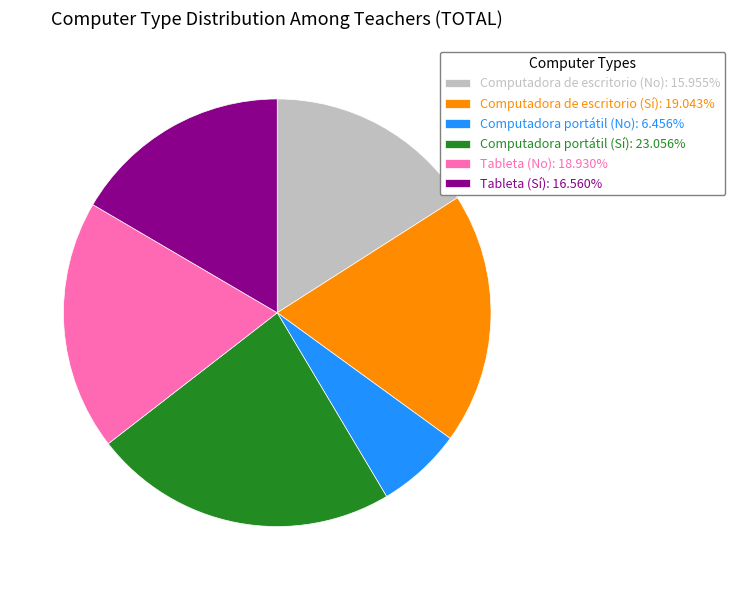

How many segments does this pie chart have?

6